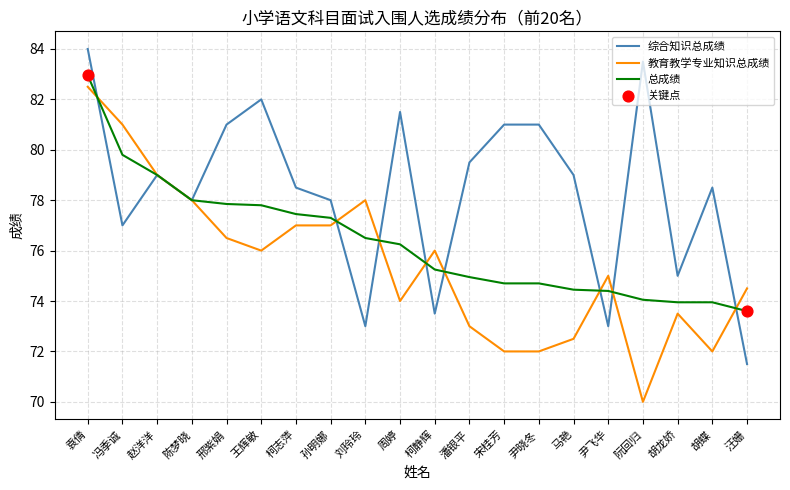

What is the spread (max minus min) of values at 冯季诚?

4.0